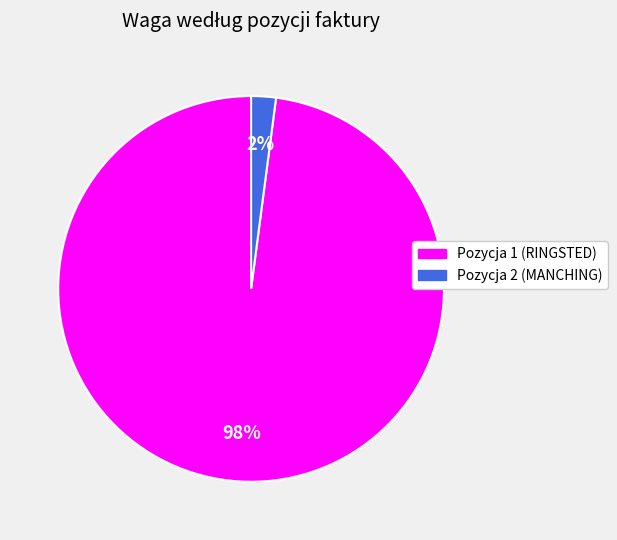

To the nearest percent, what portion does Pozycja 2 (MANCHING) represent?

2%